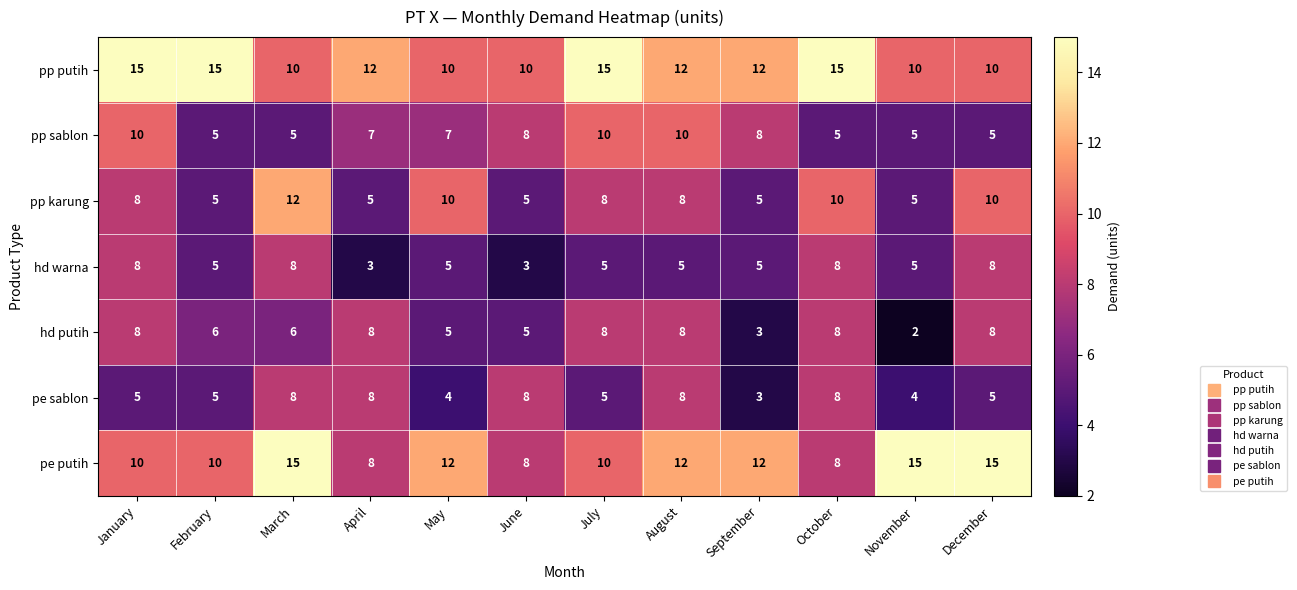

Read the pp sablon value at May.

7